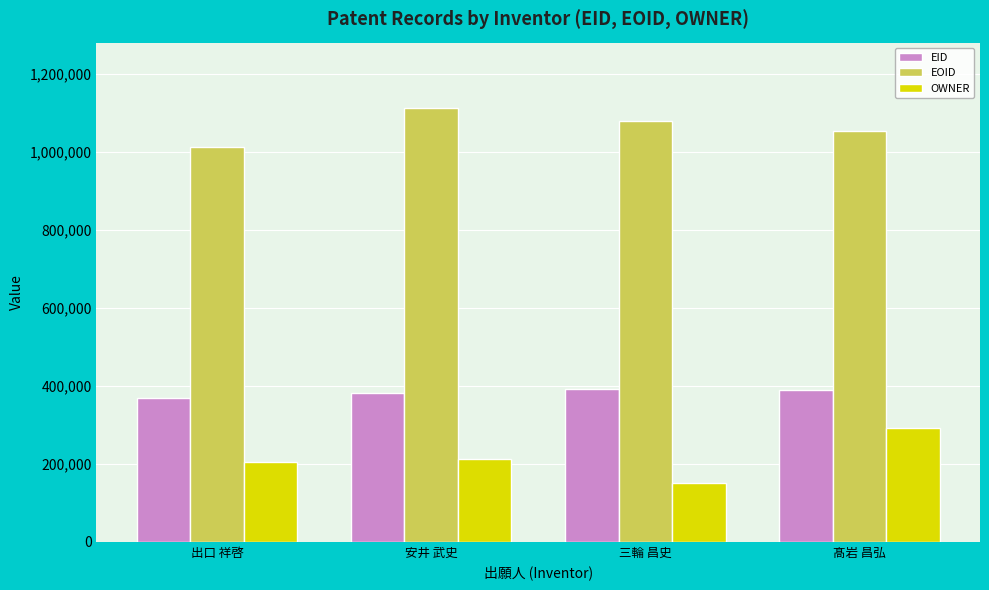

Is it true that EOID equals 1055496 at 髙岩 昌弘?

True